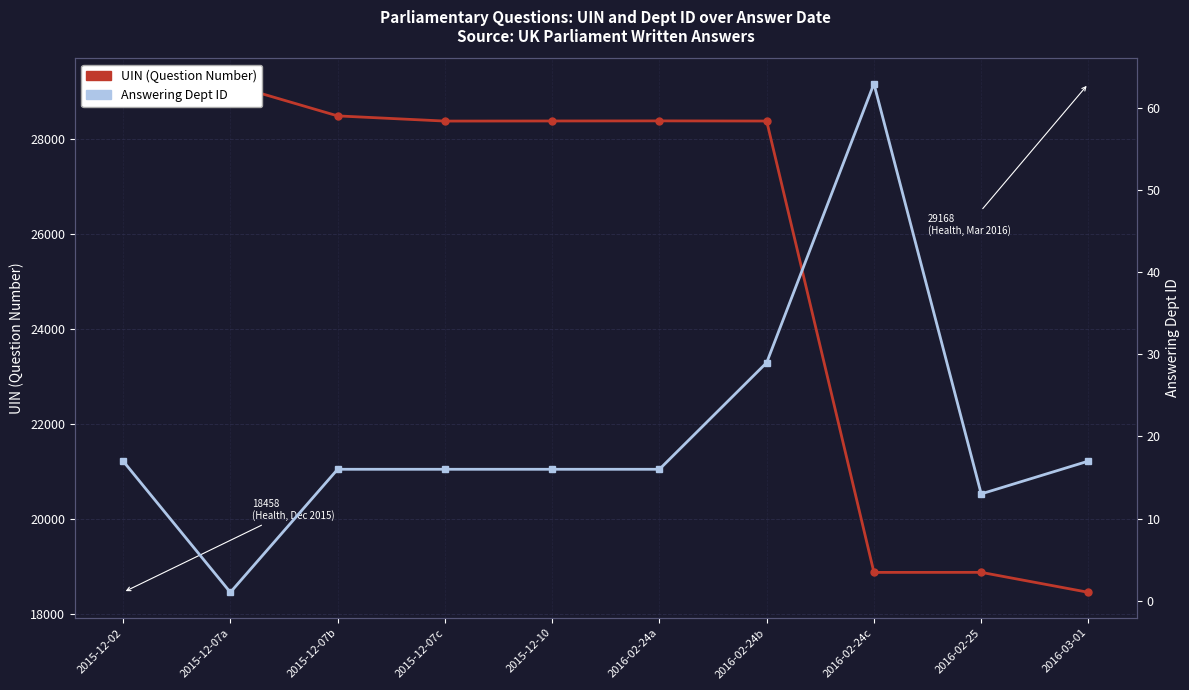

Which series has the largest range (max minus min)?

UIN (Question Number)